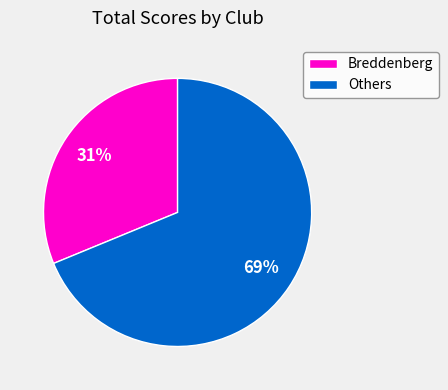

How many slices are in this pie chart?

2